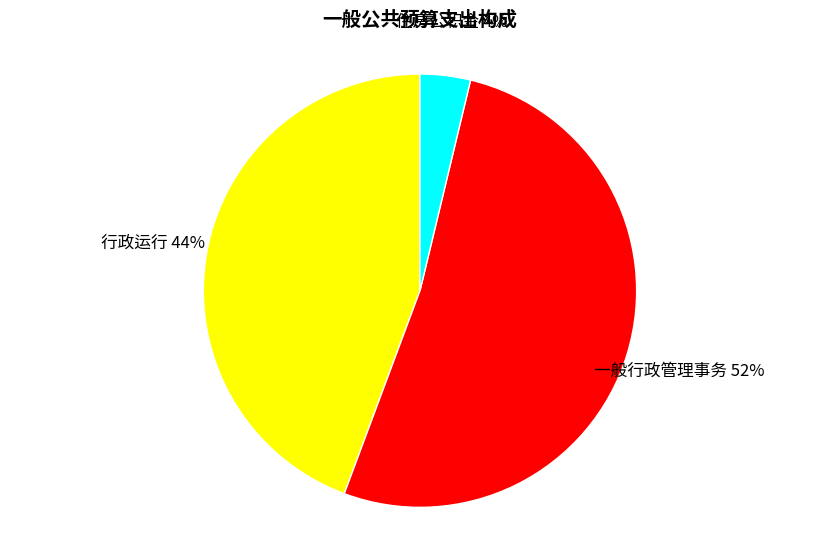

Is there a majority slice in this chart?

Yes